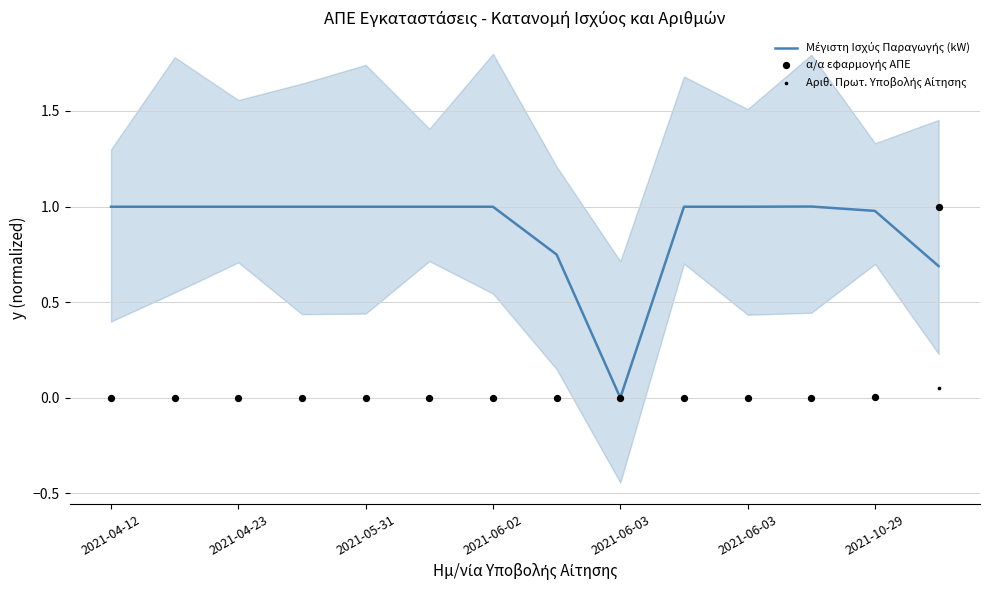

Which series contains the lowest Y value?

Μέγιστη Ισχύς Παραγωγής (kW)